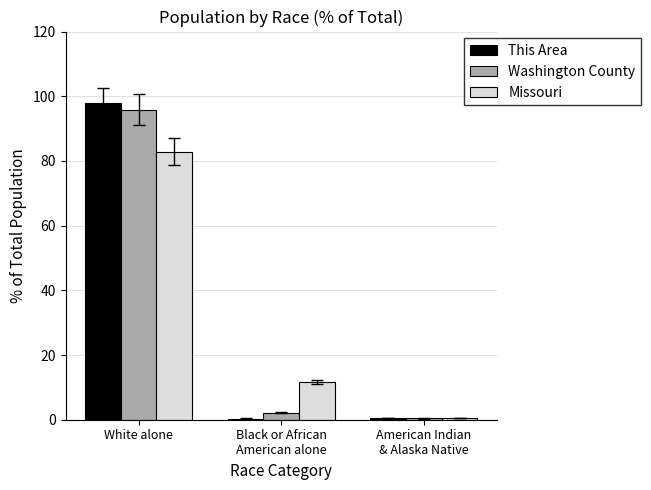

What is the sum of all Missouri values?

94.8